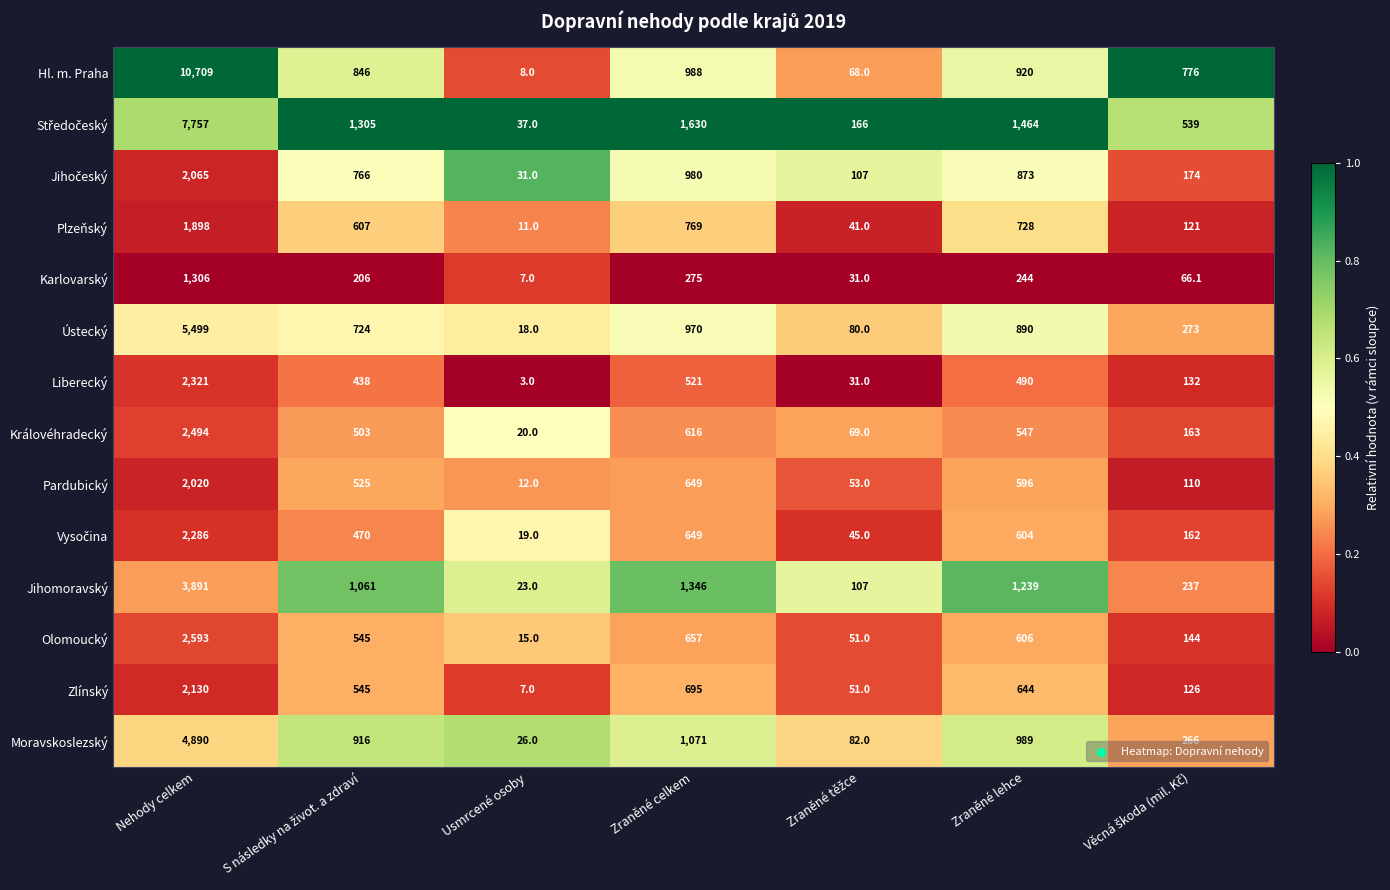

At which category is the sum across all series the highest?

Nehody celkem